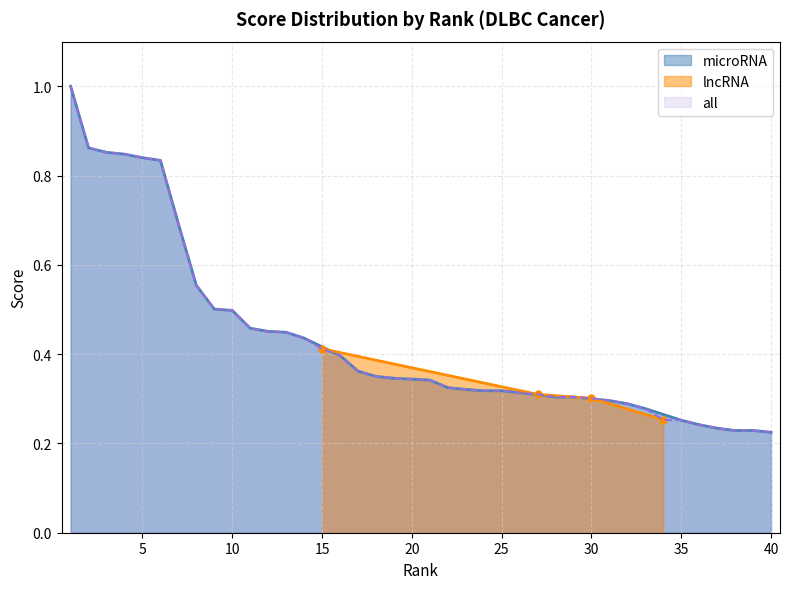

Is it true that the value at 36 is 0.1?

False